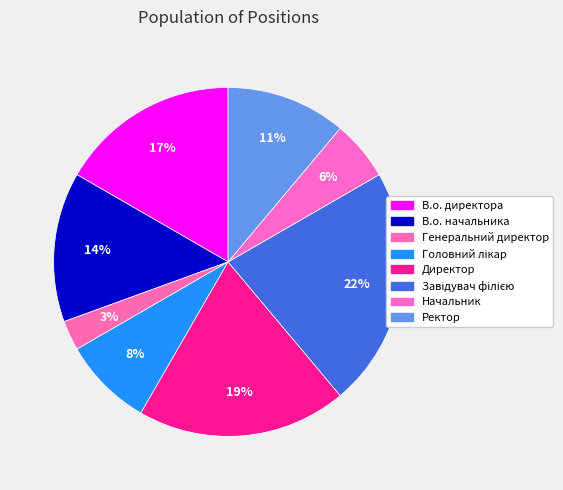

How many slices are in this pie chart?

8